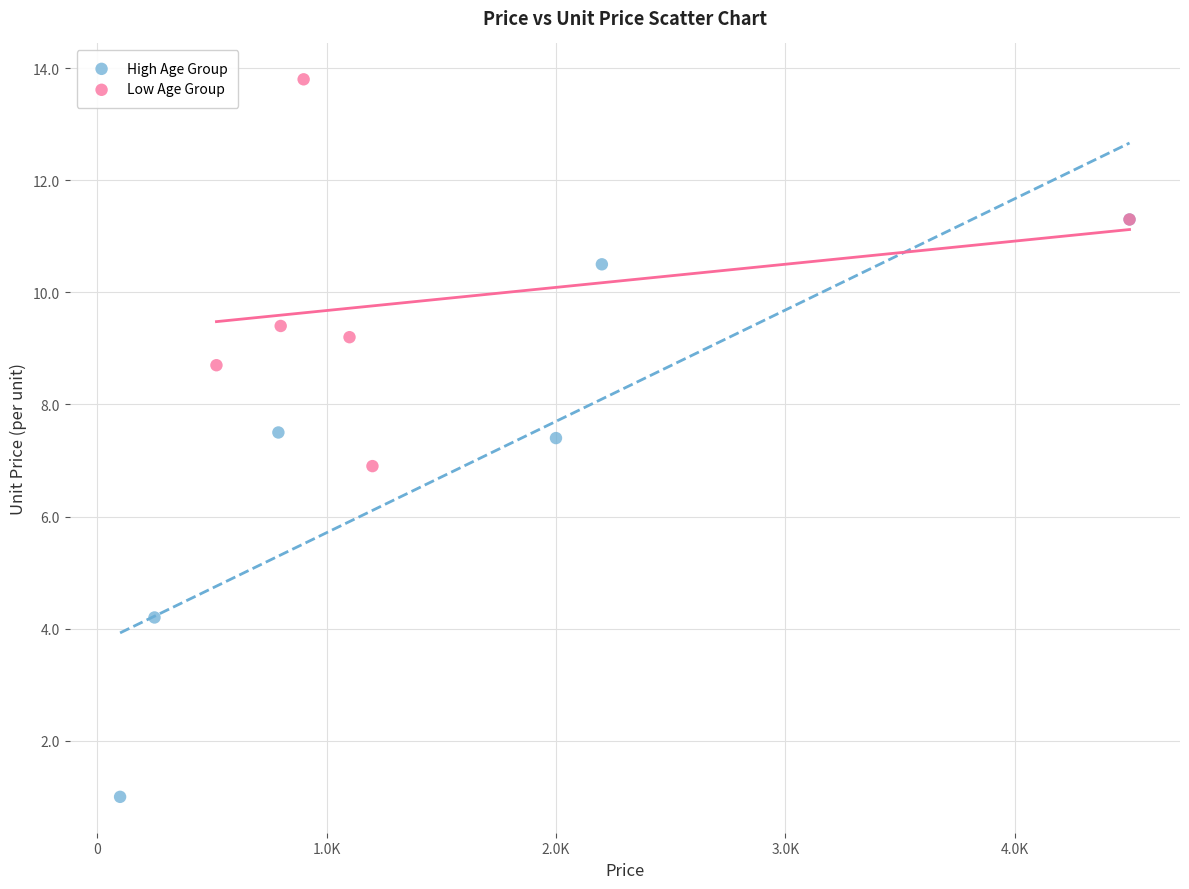

Which series has the largest Y range (max minus min)?

High Age Group